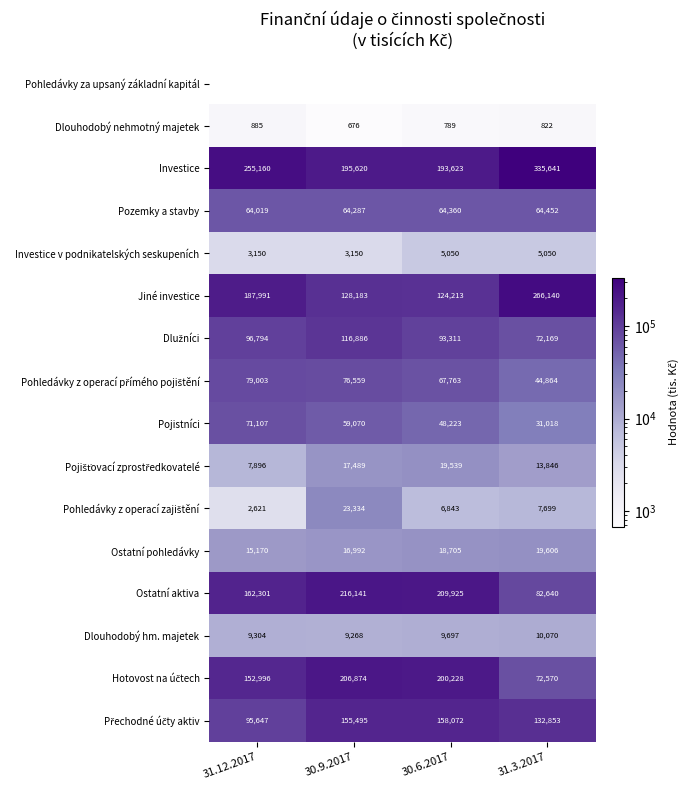

Rank the categories by Ostatní pohledávky value from lowest to highest.

31.12.2017, 30.9.2017, 30.6.2017, 31.3.2017